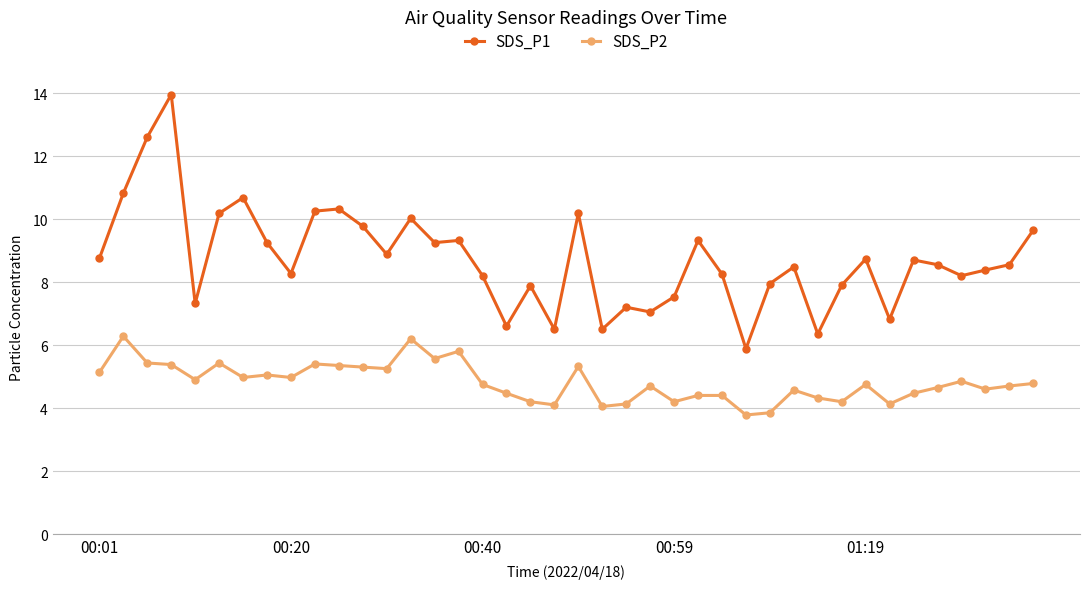

What are all the series names shown in the legend?

SDS_P1, SDS_P2